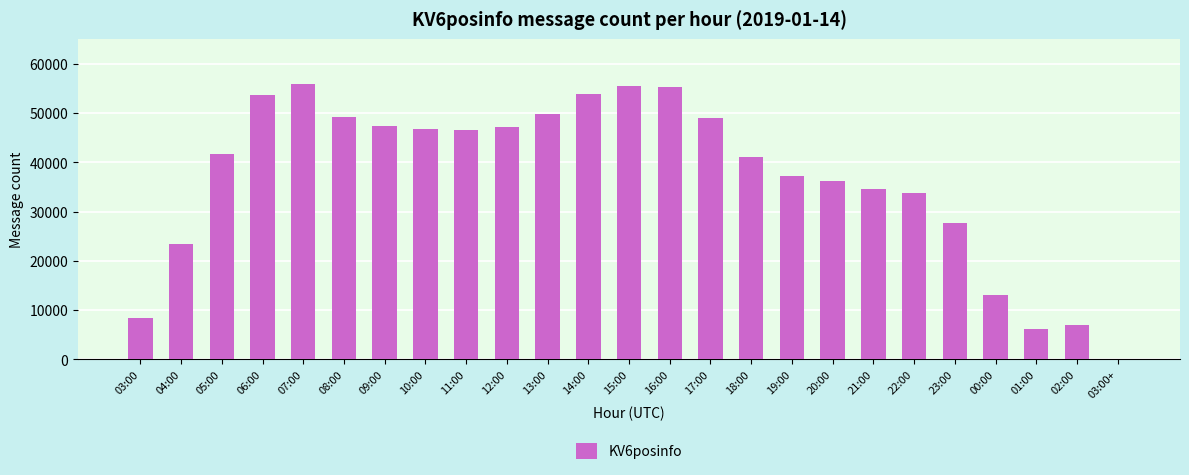

True or false: the data shows 27722 at 23:00.

True